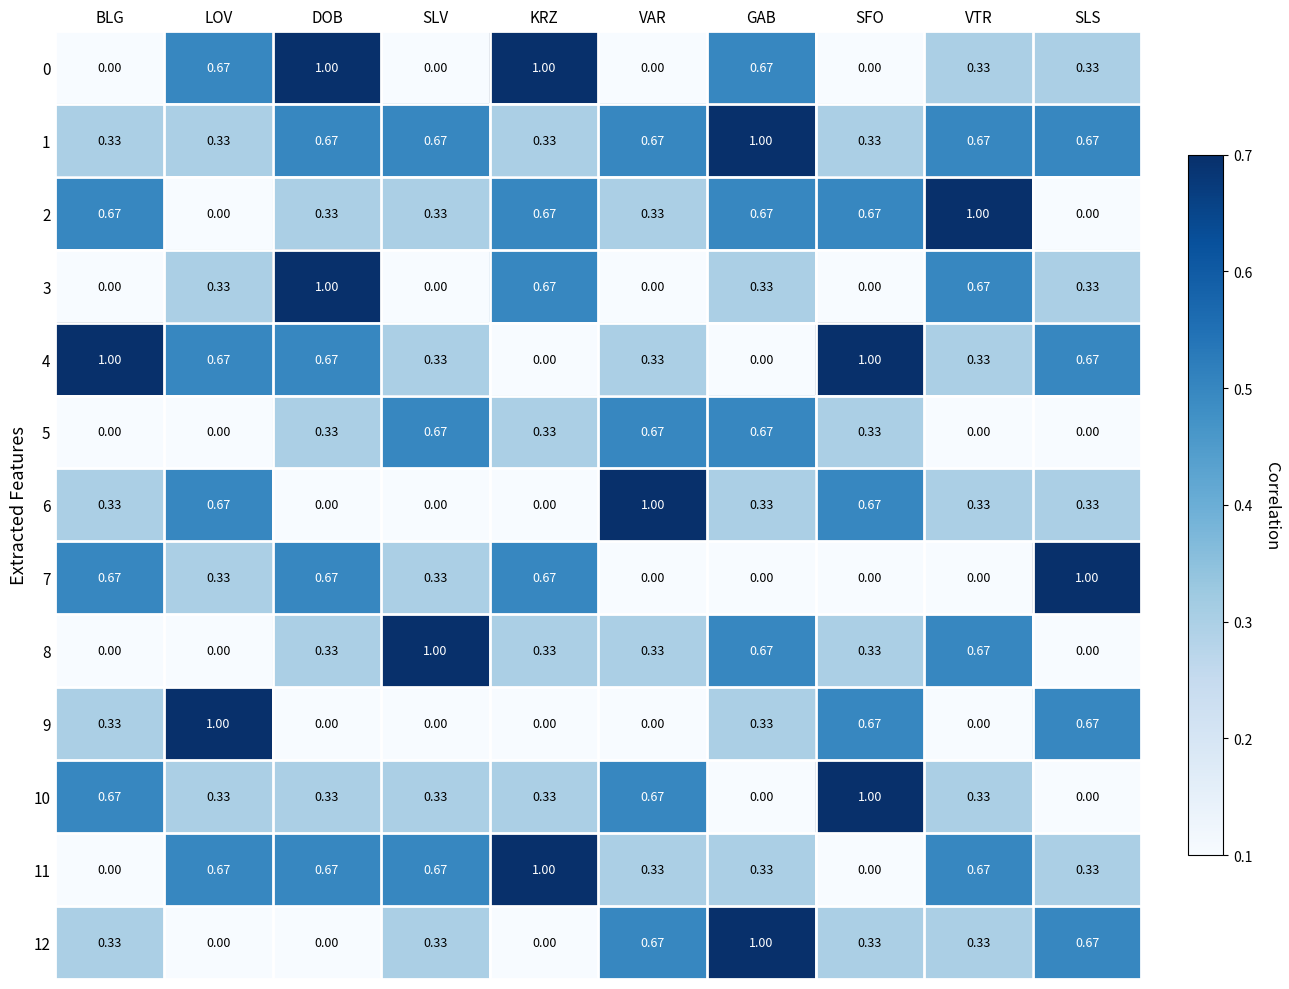

At which label does 7 reach its peak?

SLS